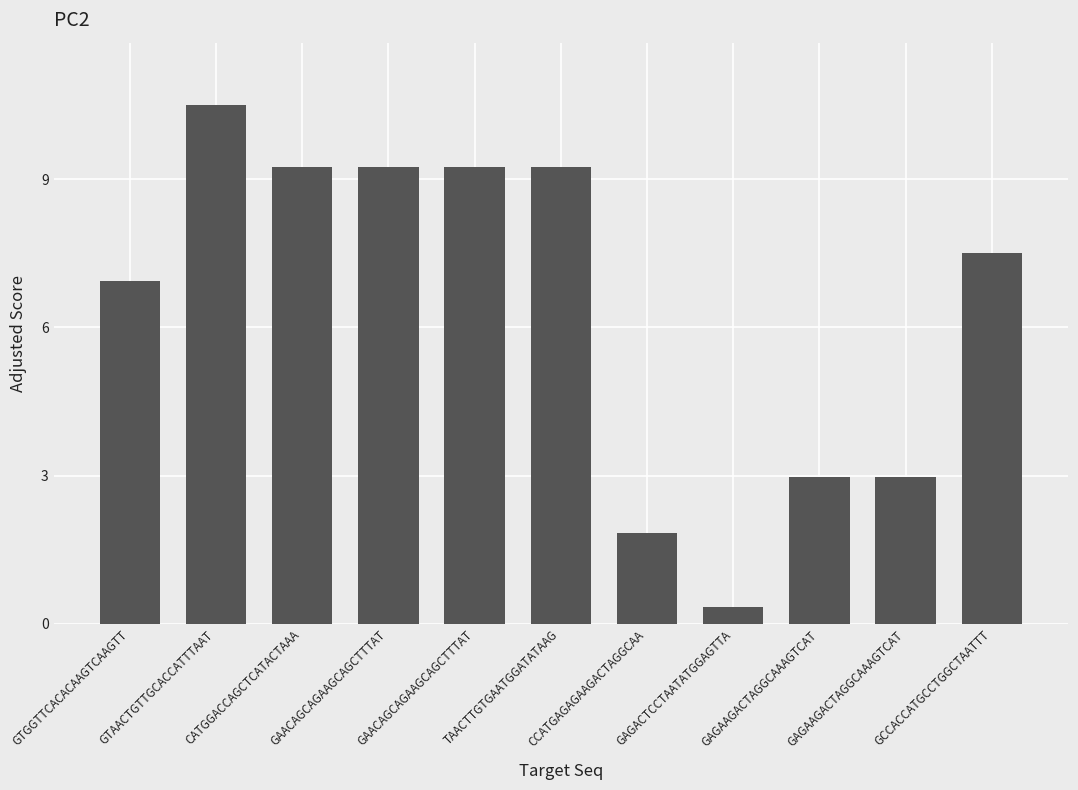

How many data points are less than 7?

5